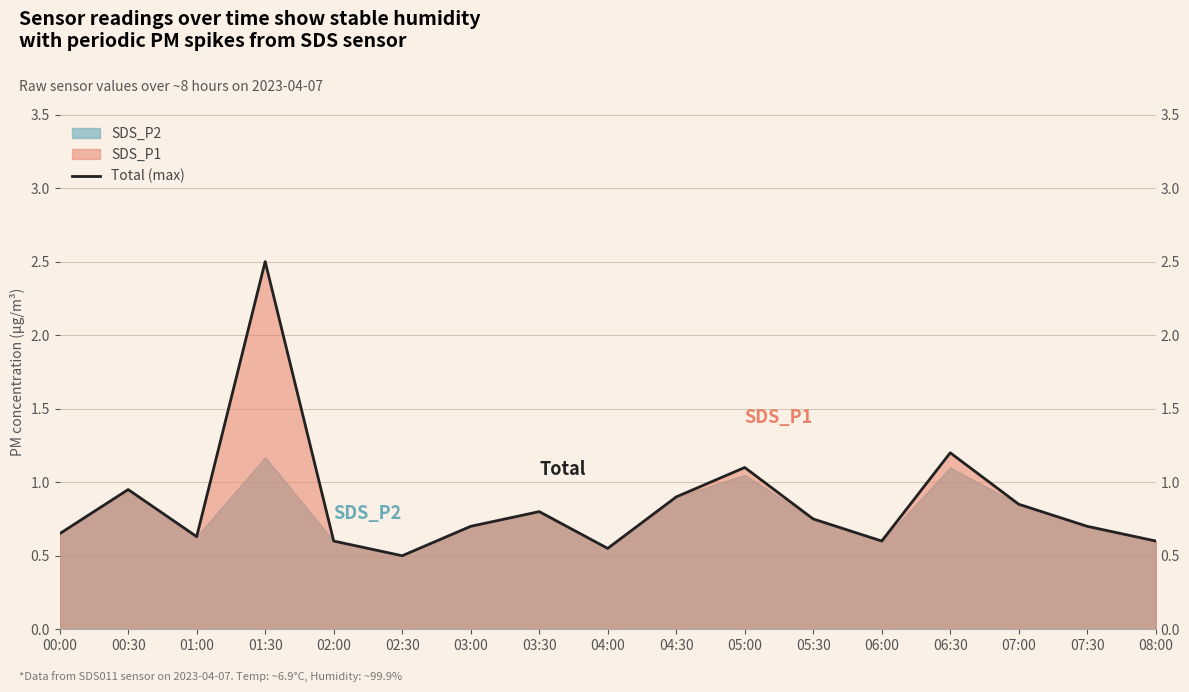

List the labels in order of value, smallest first.

02:30, 04:00, 02:00, 06:00, 08:00, 01:00, 00:00, 03:00, 07:30, 05:30, 03:30, 07:00, 04:30, 00:30, 05:00, 06:30, 01:30